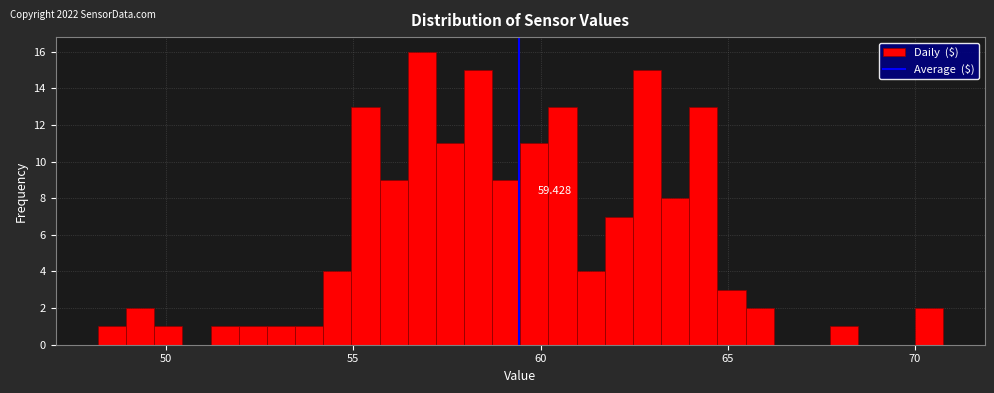

Read against the x-axis, roughly where is the centre of the tallest bar?

57.0